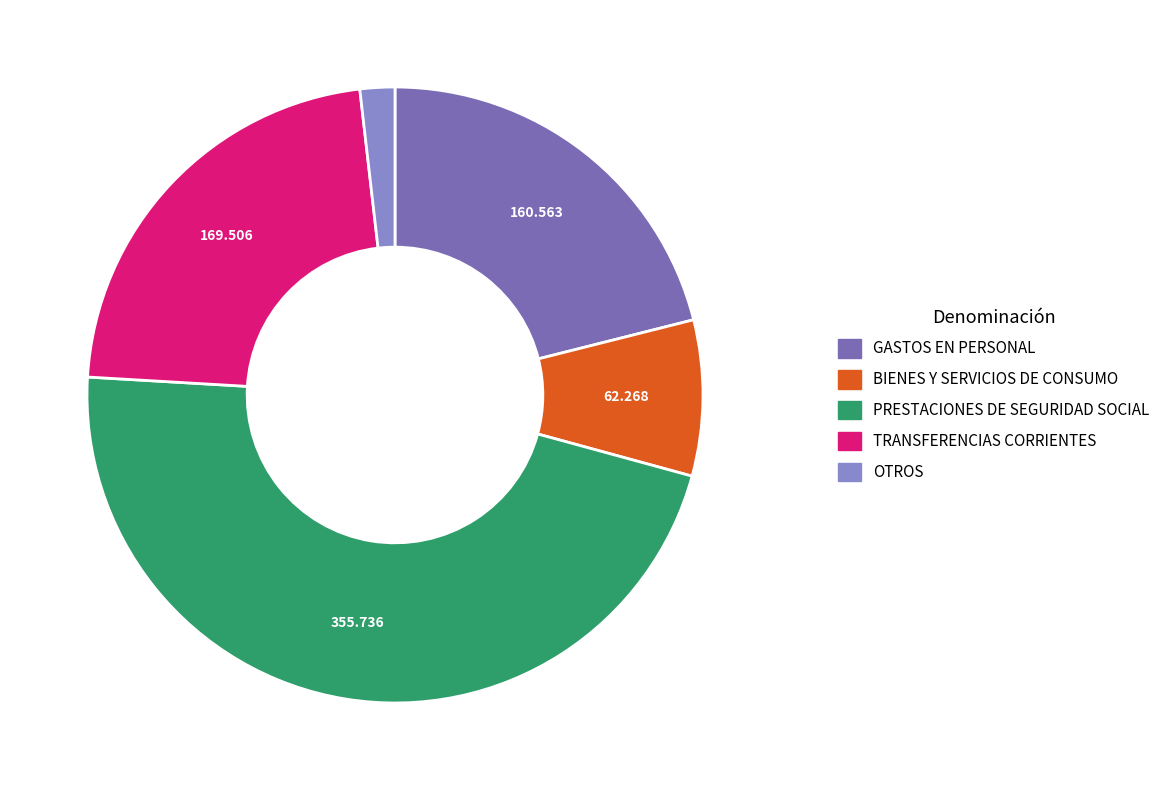

How much of the chart is everything except TRANSFERENCIAS CORRIENTES?

77.8%